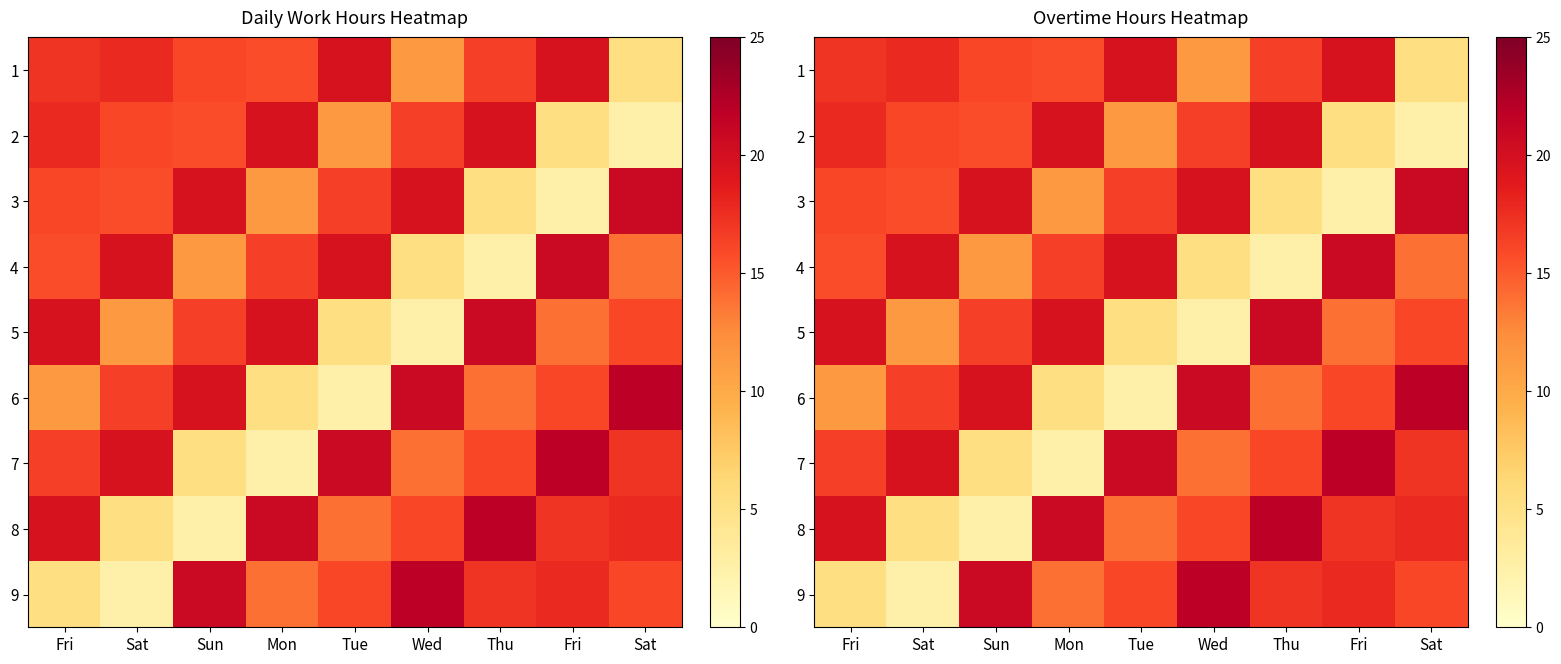

The 6 series shows 30.8 at Sat. True or false?

False